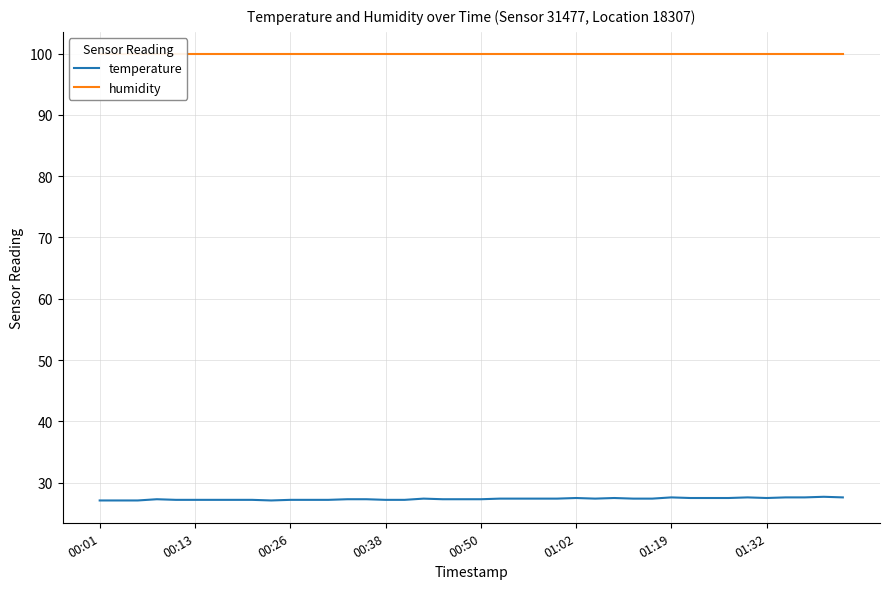

Does the chart have visible grid lines?

Yes